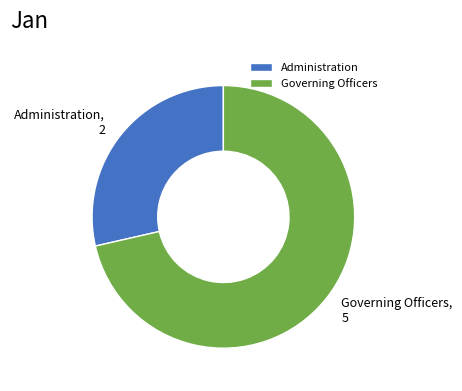

What is the ratio of the value at Administration to the value at Governing Officers?

0.4